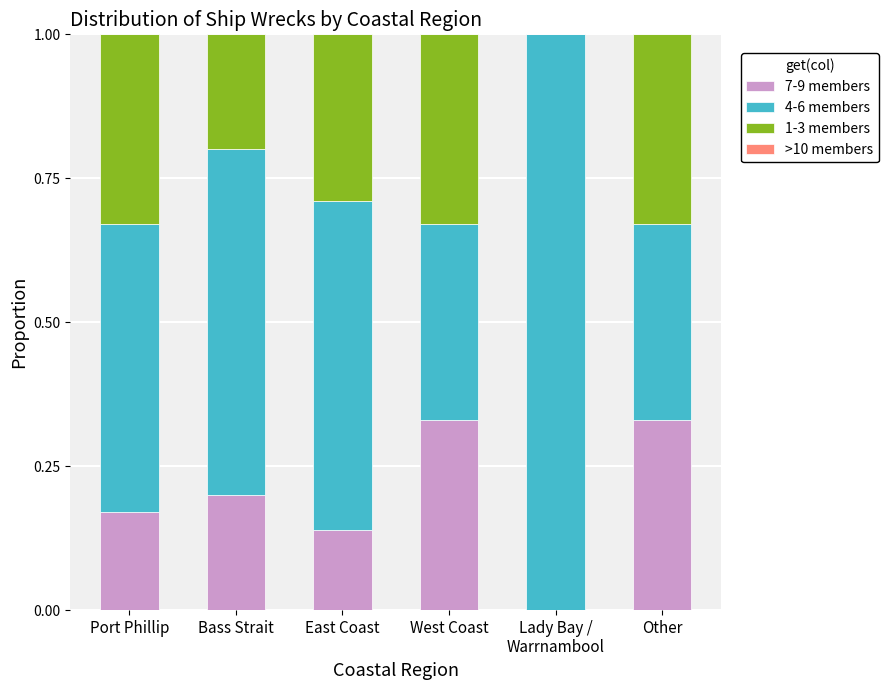

What is the total value across all series at East Coast?

1.0